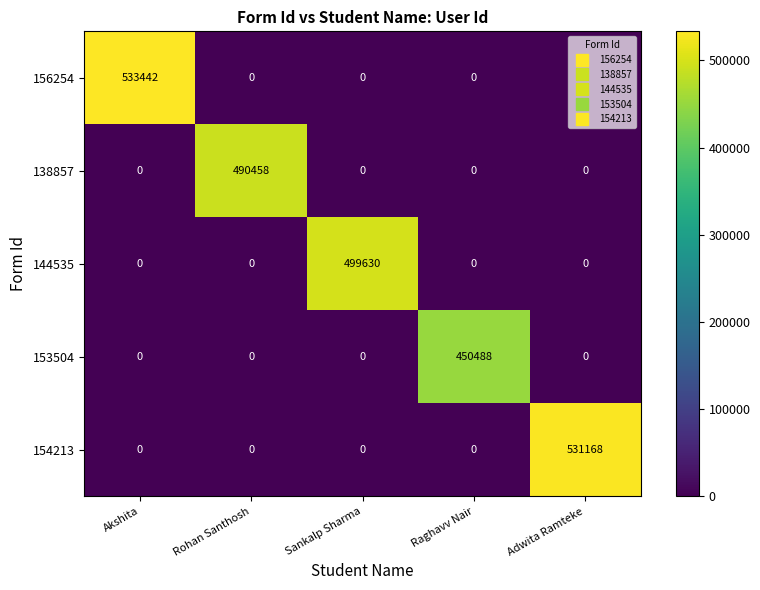

What is the spread (max minus min) of values at Rohan Santhosh?

490458